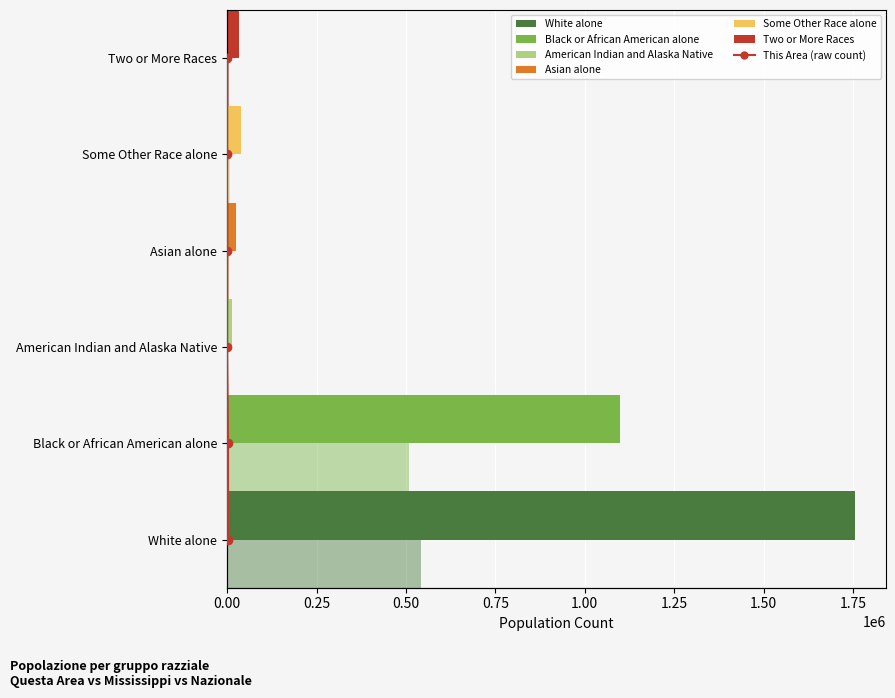

Is it true that This Area (count) equals 7 at 1.25?

False